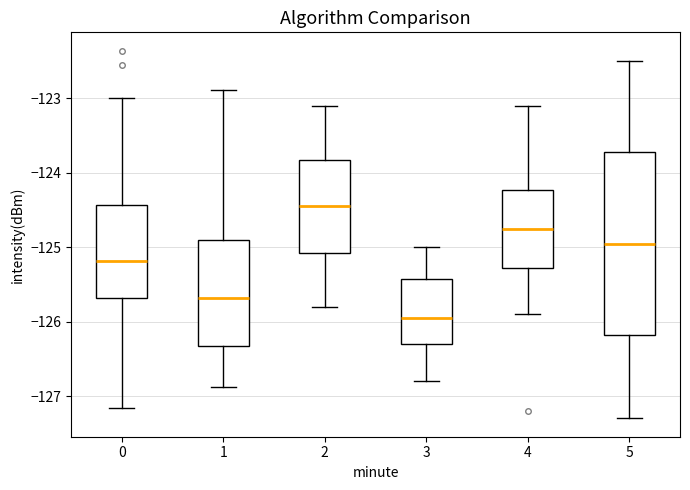

Where is the lower edge of the box at x = 5 on the y-axis? The values are not printed on the chart, so give them approximately, as read against the axis.

-126.2